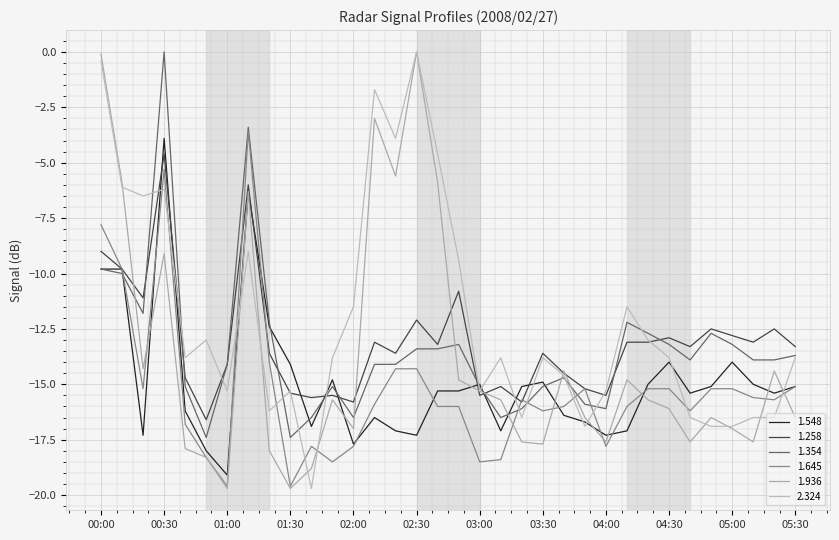

What is the lowest value of the 1.645 series?

-19.6